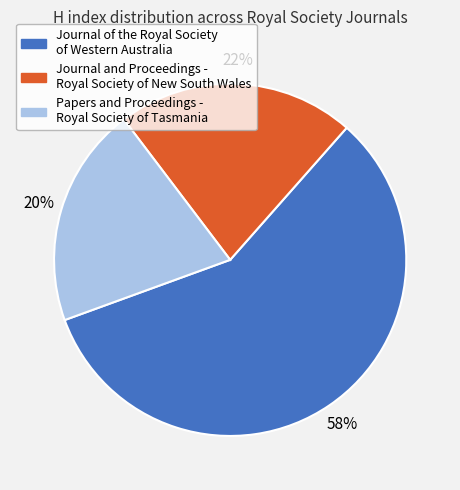

How many segments does this pie chart have?

3